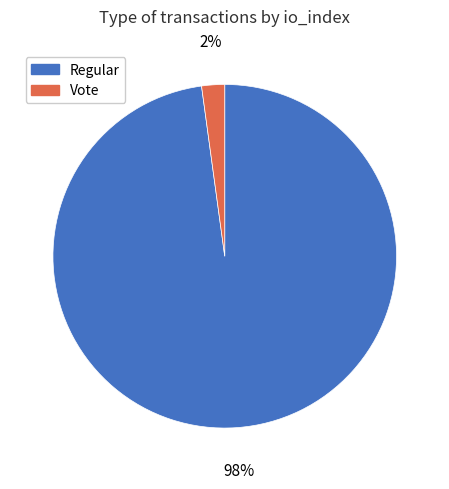

Is it true that Vote is 2% of the pie?

True